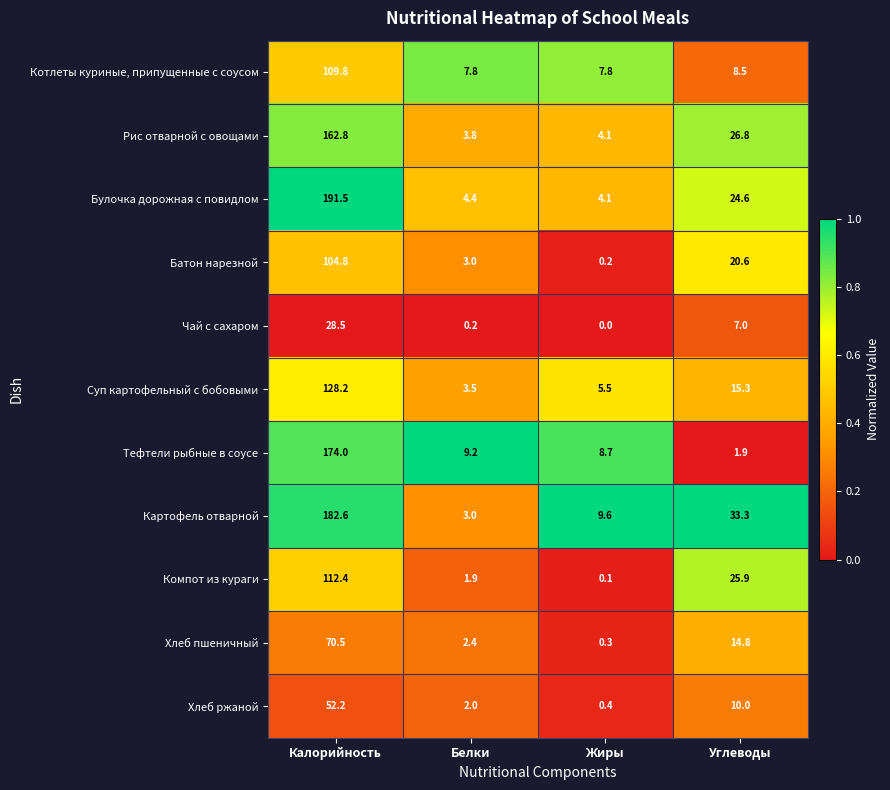

List the series in order of their peak value, lowest first.

Чай с сахаром, Хлеб ржаной, Хлеб пшеничный, Батон нарезной, Котлеты куриные, припущенные с соусом, Компот из кураги, Суп картофельный с бобовыми, Рис отварной с овощами, Тефтели рыбные в соусе, Картофель отварной, Булочка дорожная с повидлом